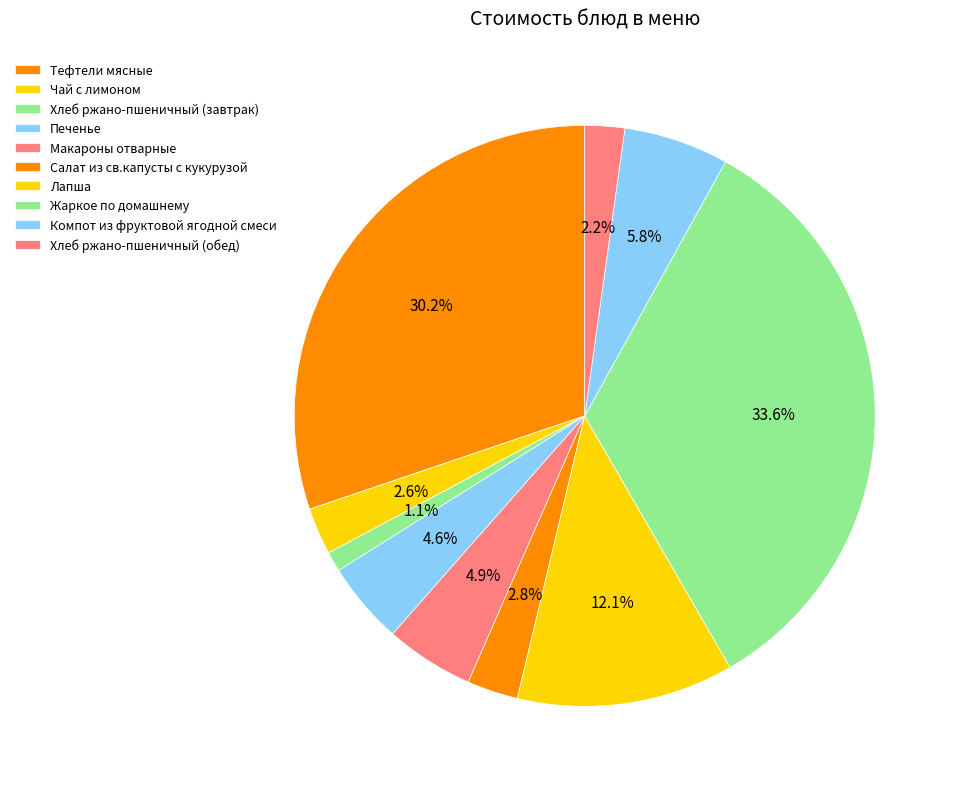

What is the smallest slice in the pie chart?

Хлеб ржано-пшеничный (завтрак)